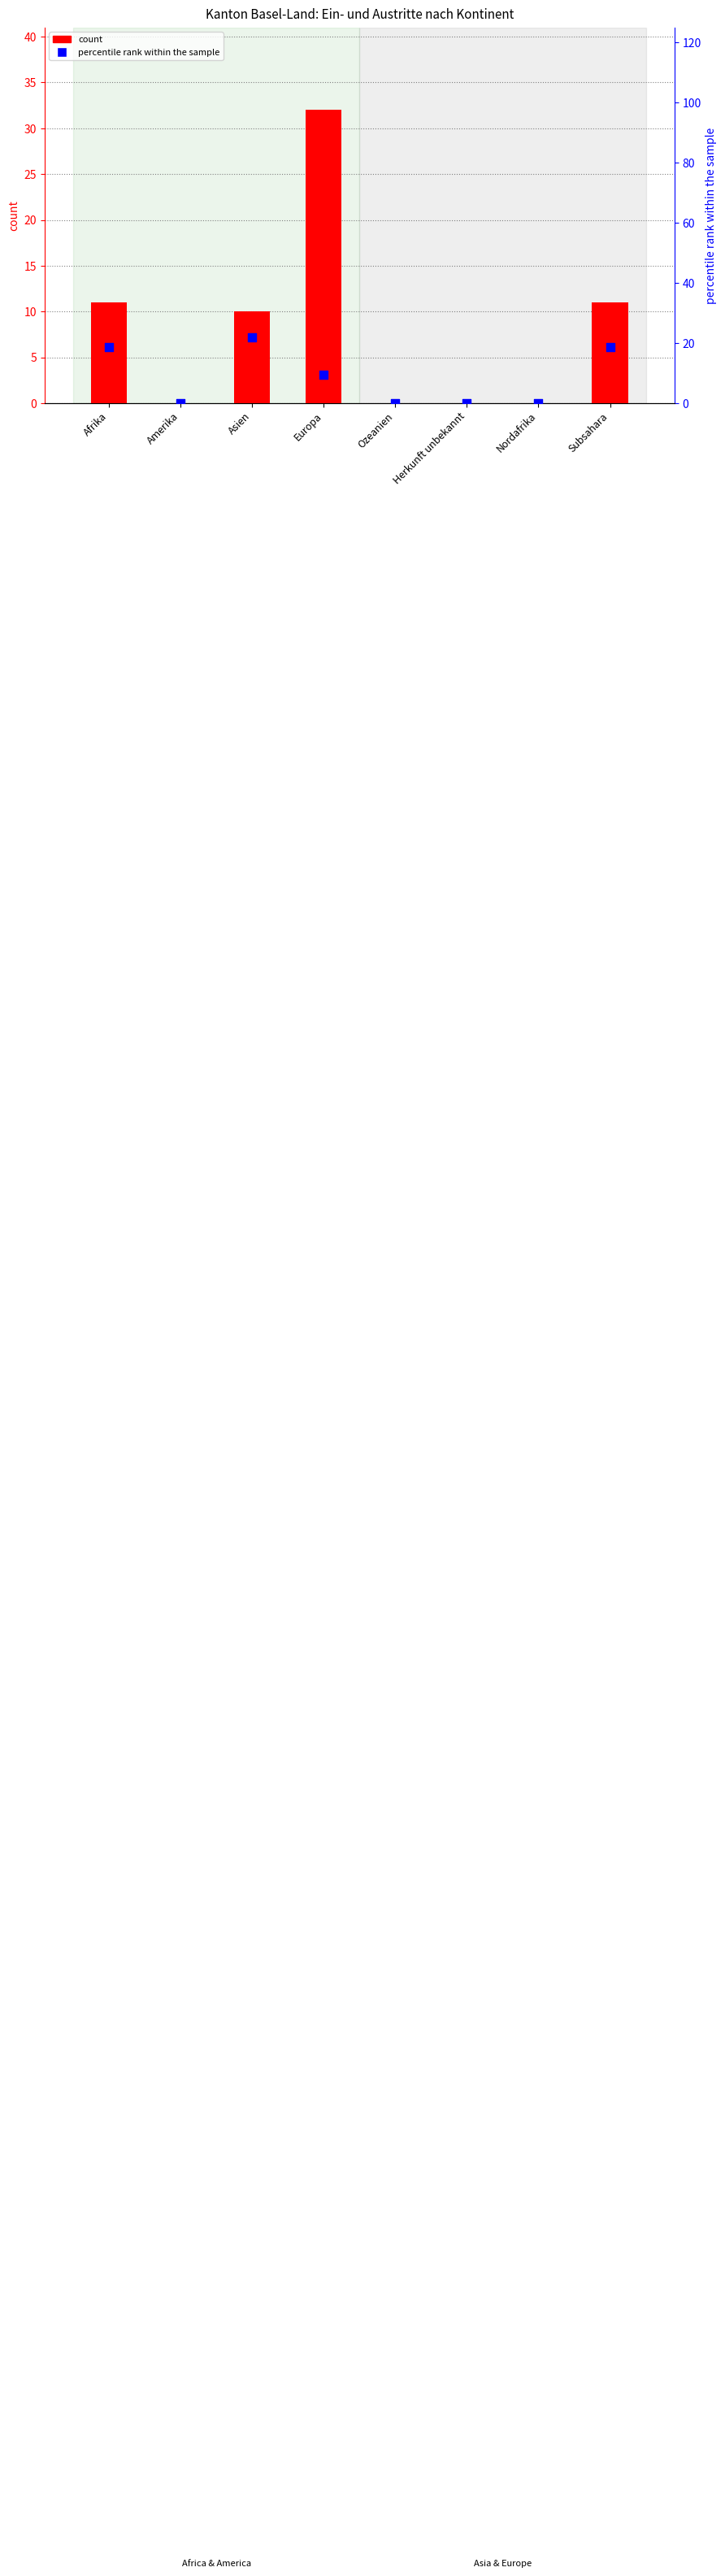

At which category is the sum across all series the highest?

Europa